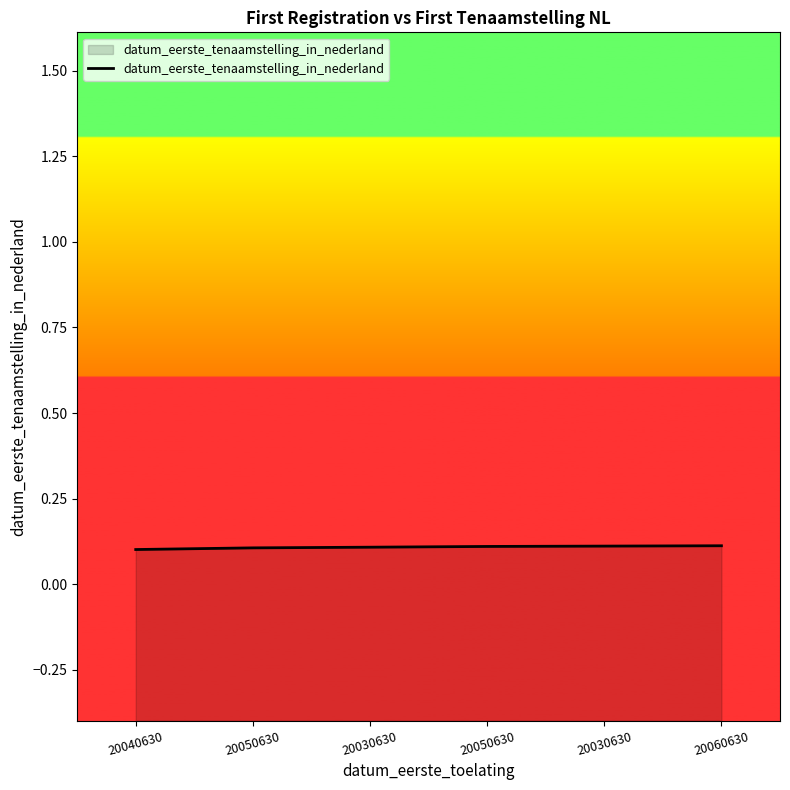

What is the minimum value shown in the chart?

0.1